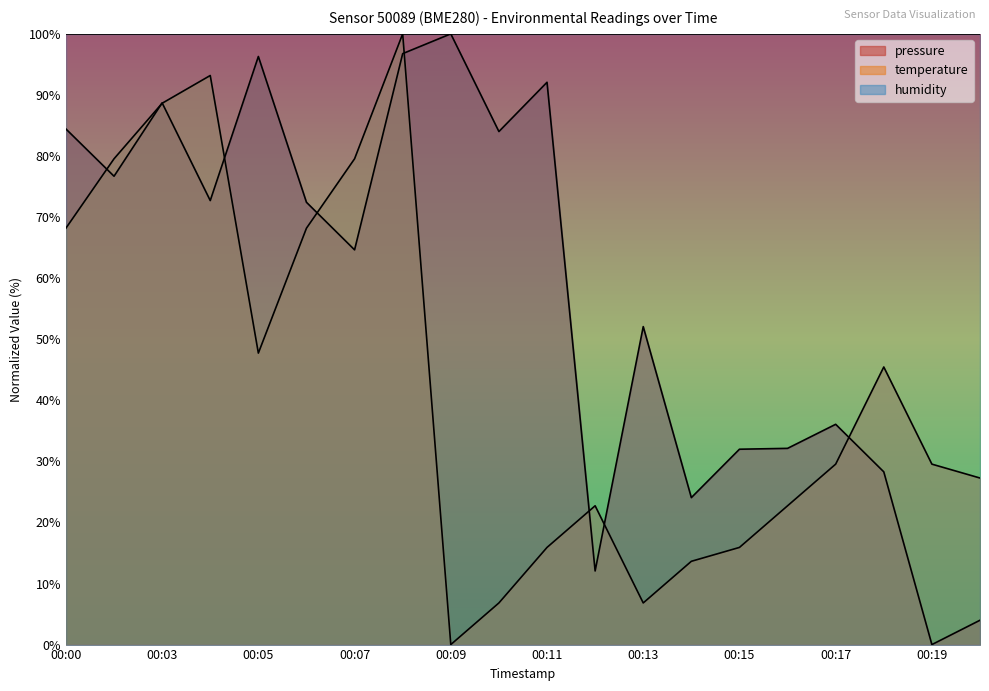

Which has a higher value, 00:04 or 00:11?

00:11